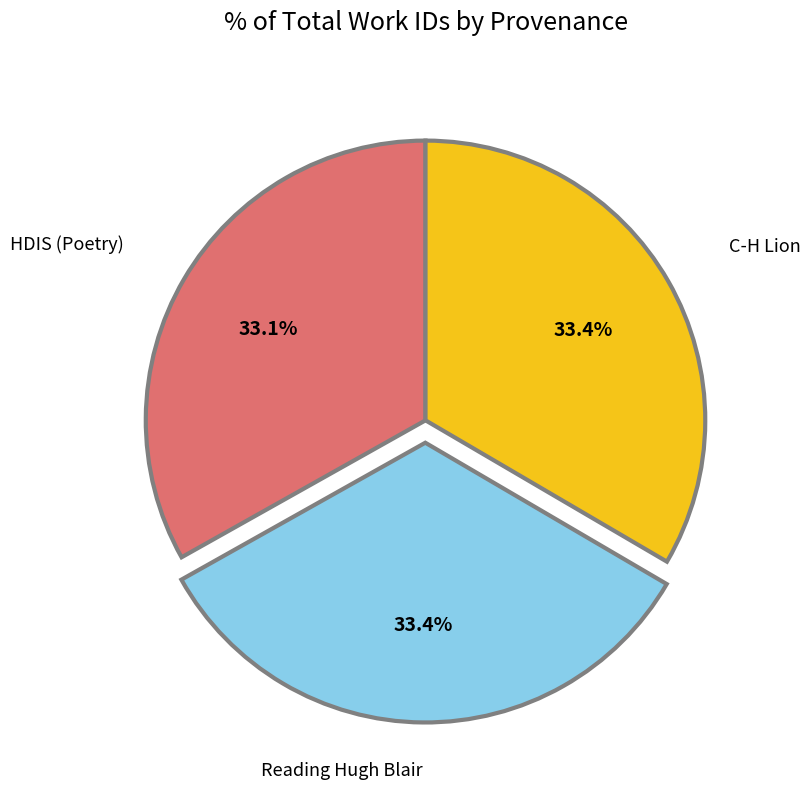

Combined, what portion of the pie is C-H Lion and Reading Hugh Blair?

66.9%